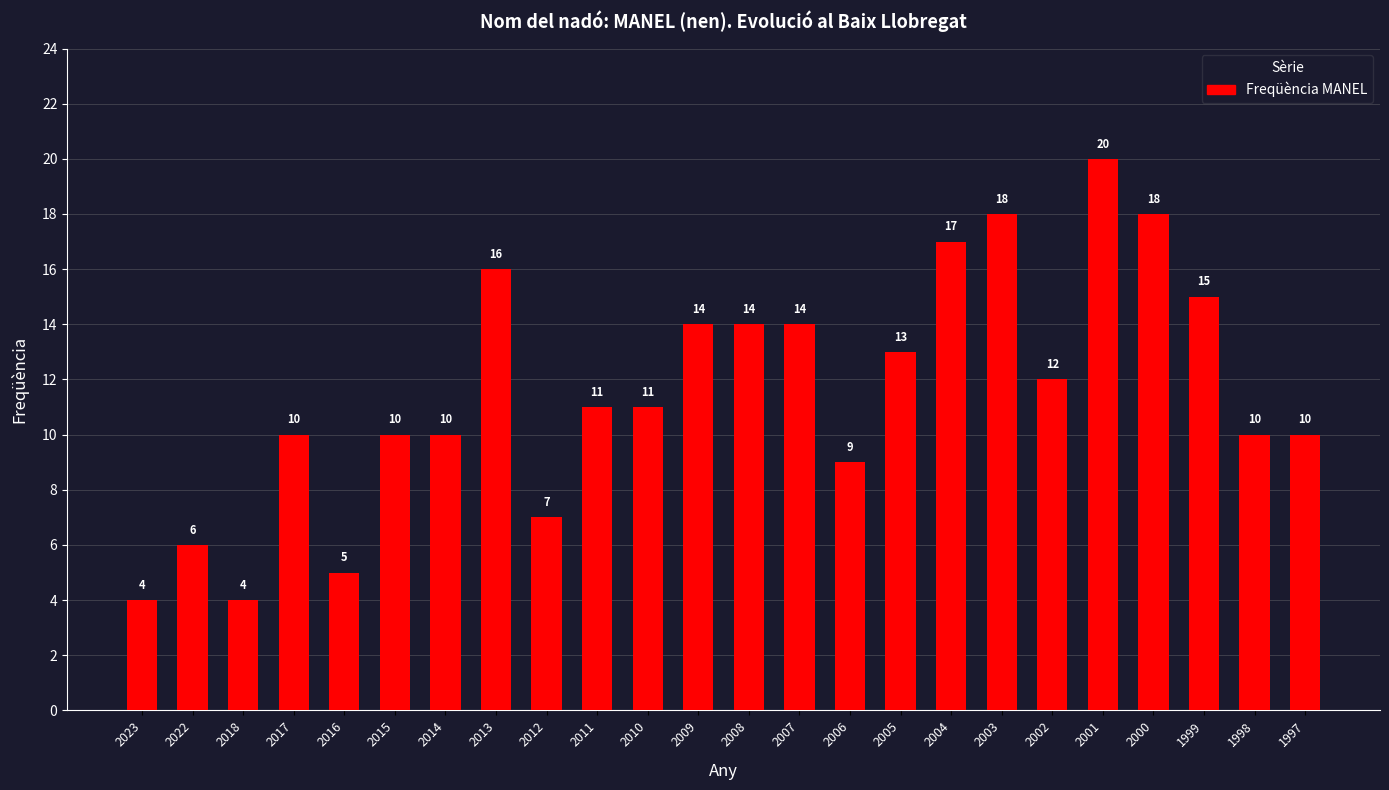

Which label corresponds to the largest value in the chart?

2001